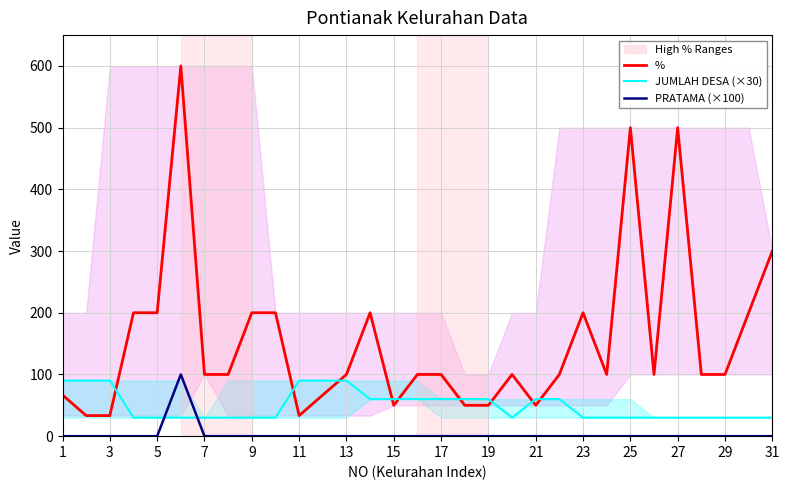

What is the sum of all % values?

4833.3